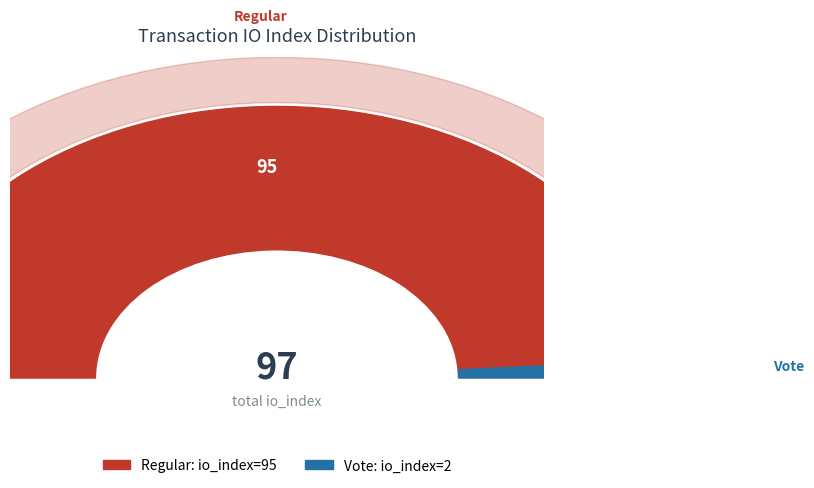

Is it true that Regular (io_index=95) is 99% of the pie?

False